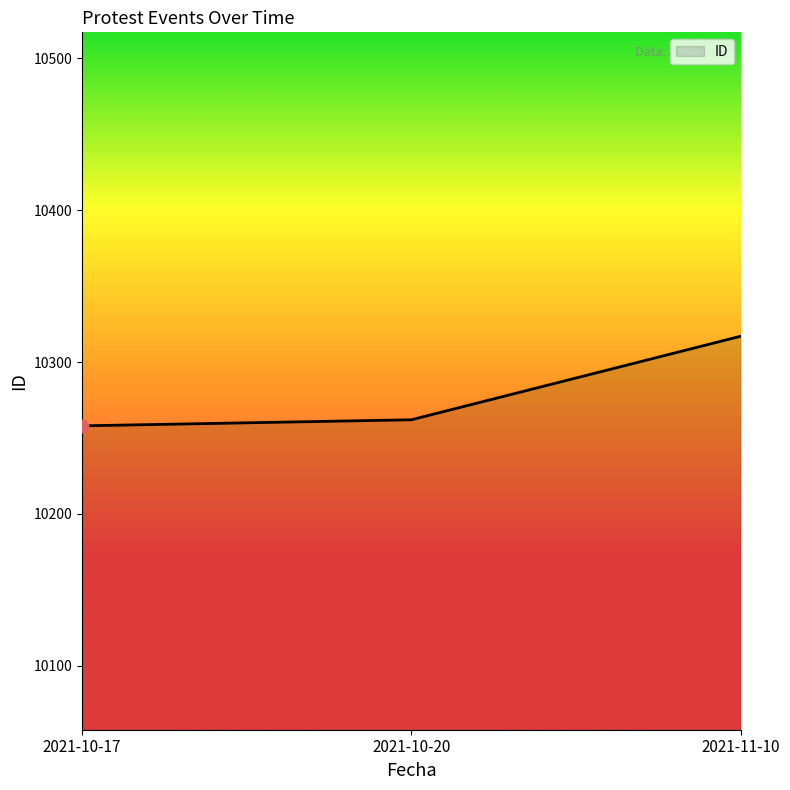

Which has a higher value, 2021-10-17 or 2021-11-10?

2021-11-10